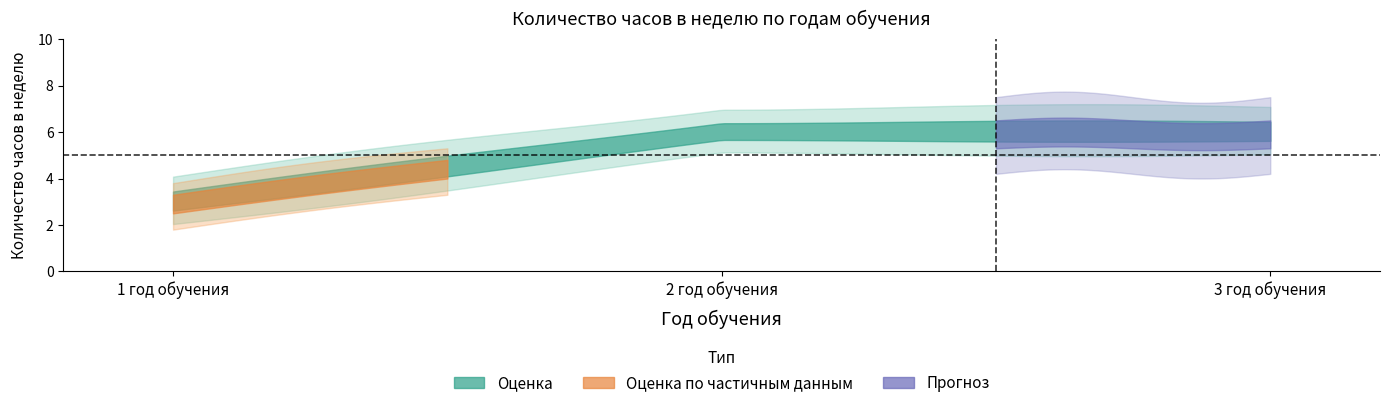

At which label is Год обучения closest to 2?

2 год обучения